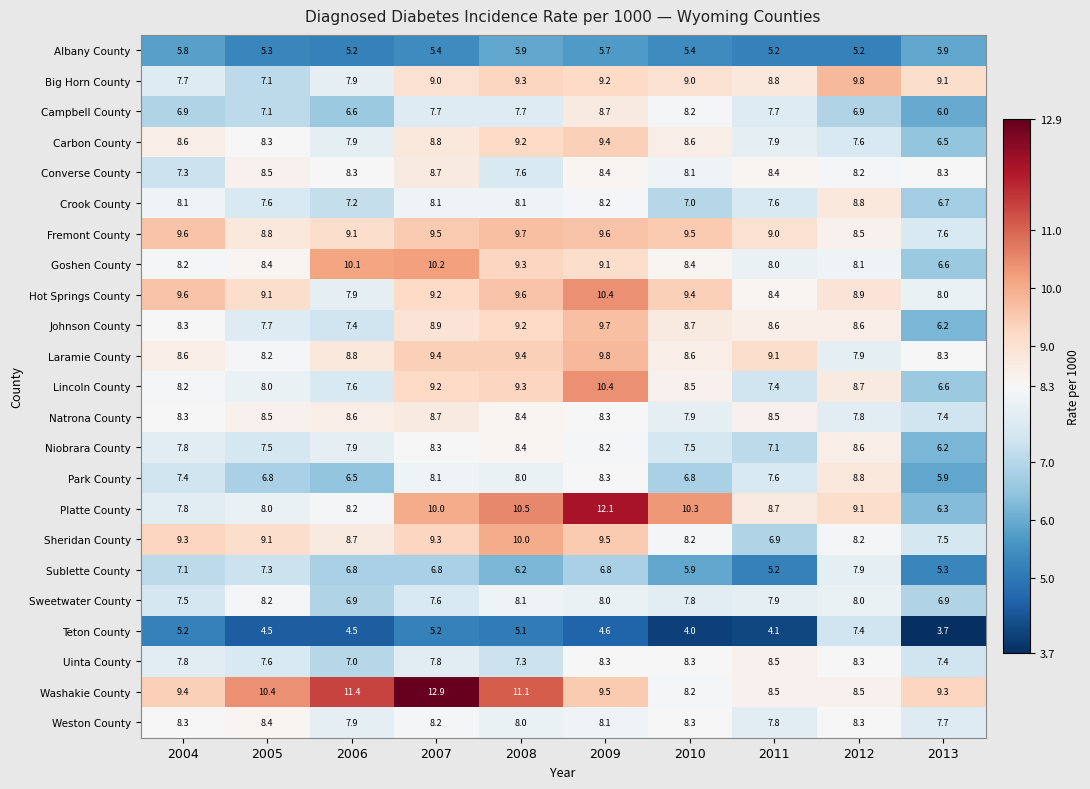

Where is Lincoln County nearest to the value 8?

2005